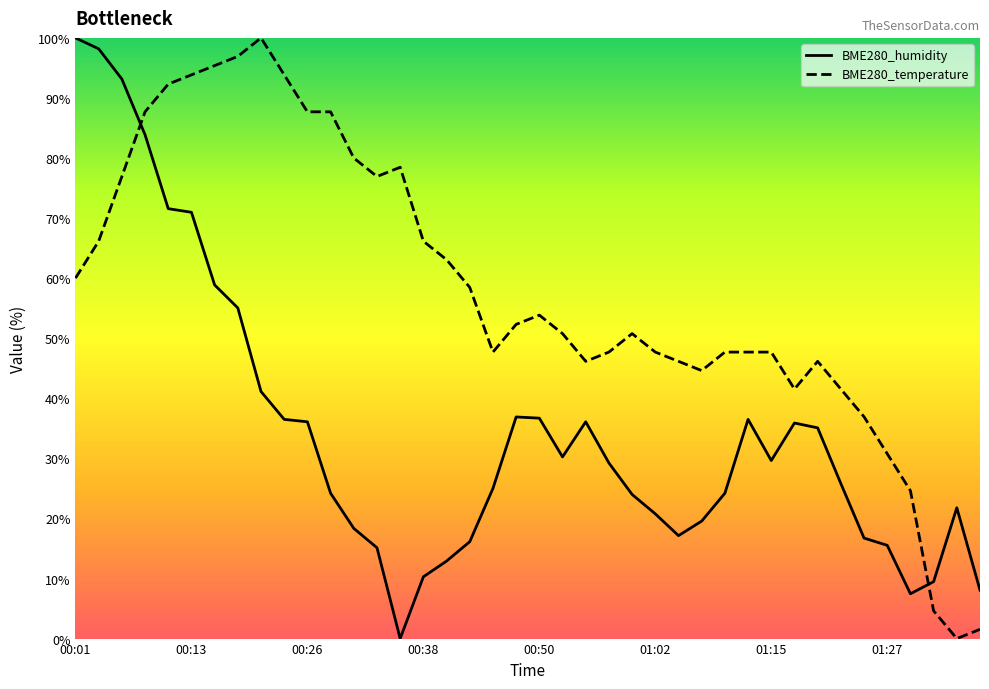

Is the value of BME280_humidity at 01:20 greater than the value of BME280_temperature at 00:38?

No